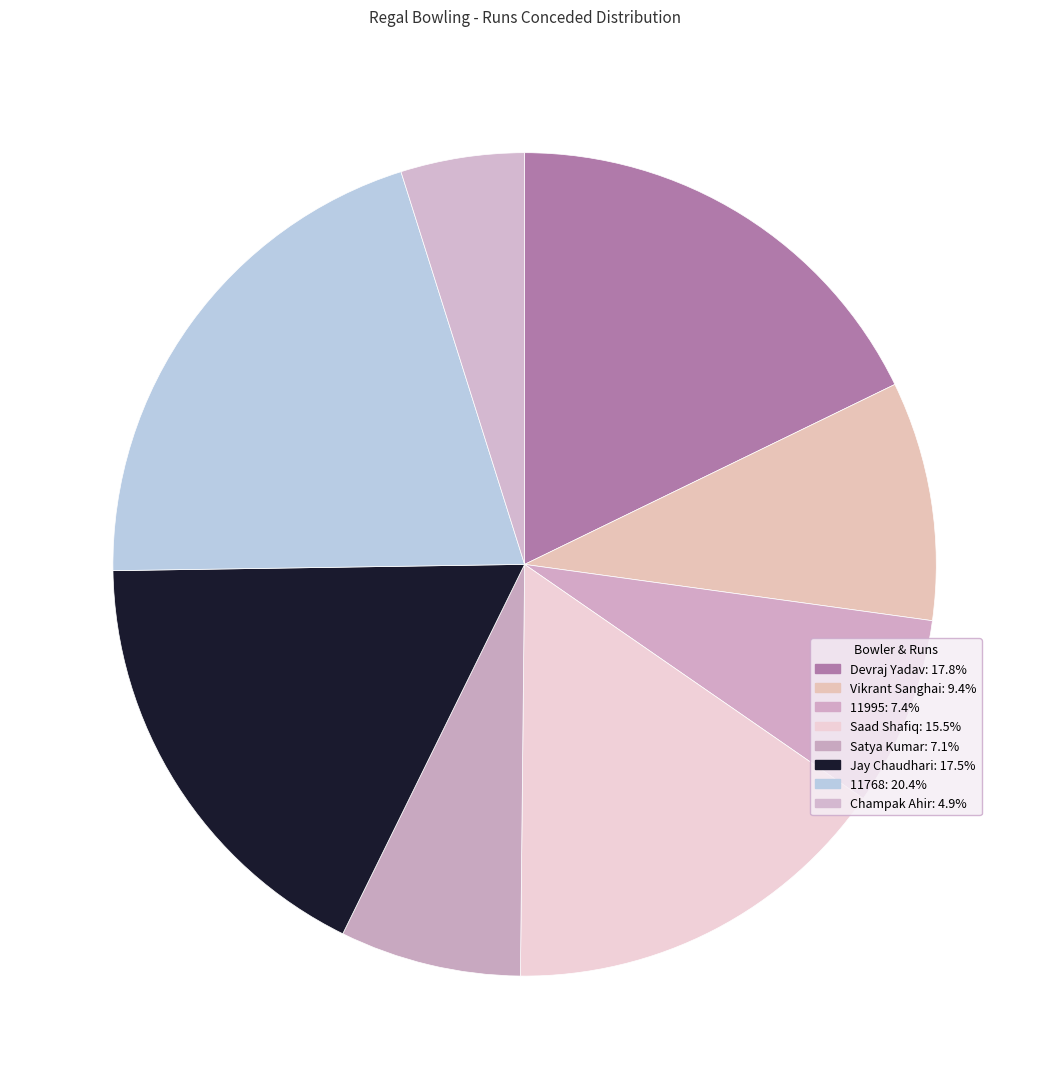

What percentage is NOT represented by Saad Shafiq?

84.5%